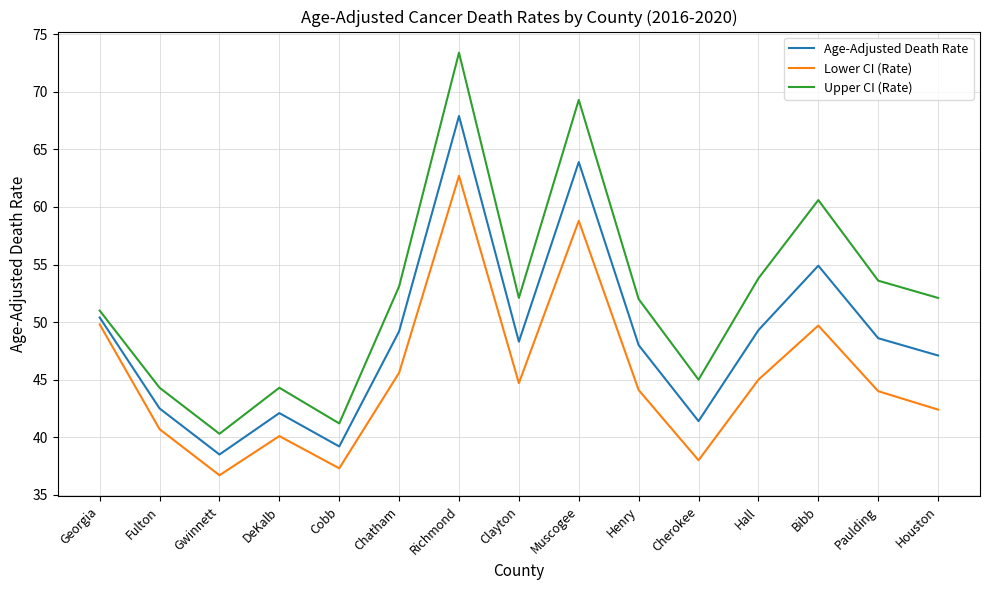

What is the difference between the highest and lowest values at Cobb?

3.9